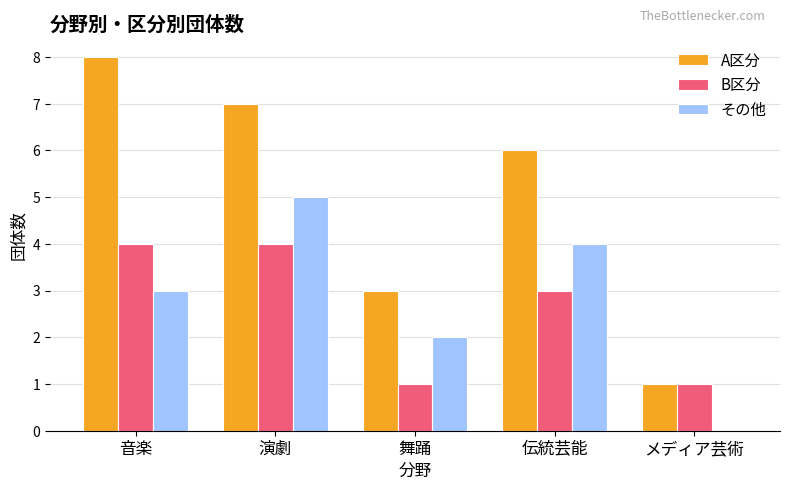

Which series changed the most between 演劇 and メディア芸術?

A区分